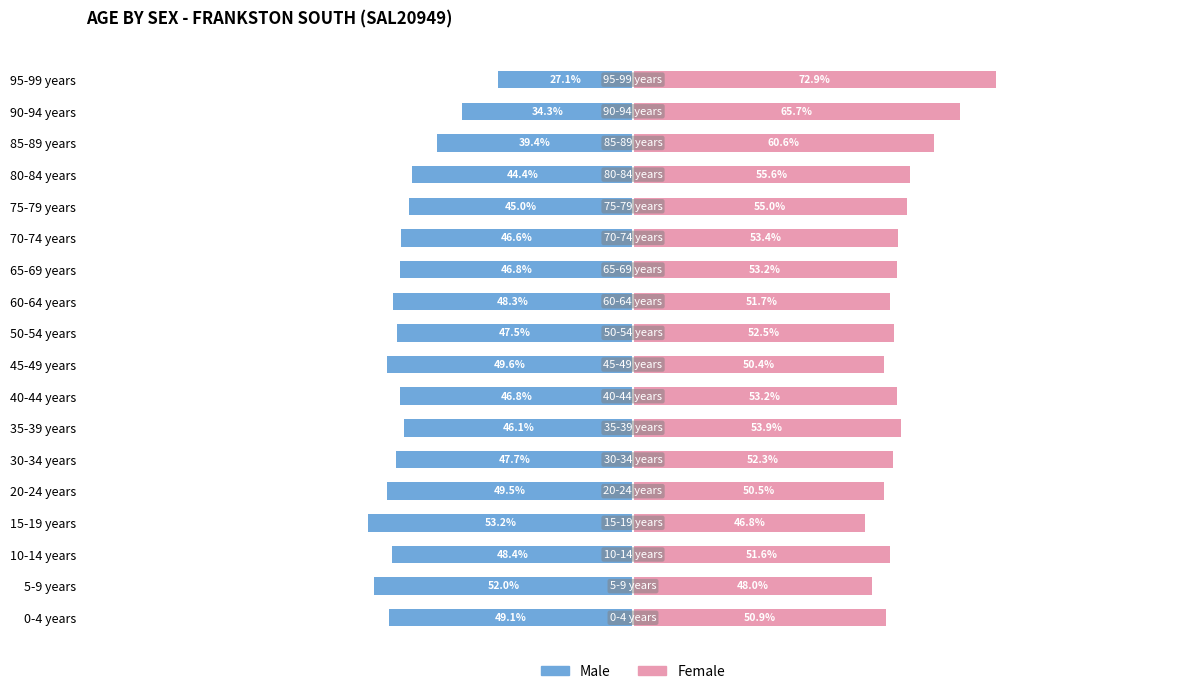

How many values in the Male series are below -46?

13